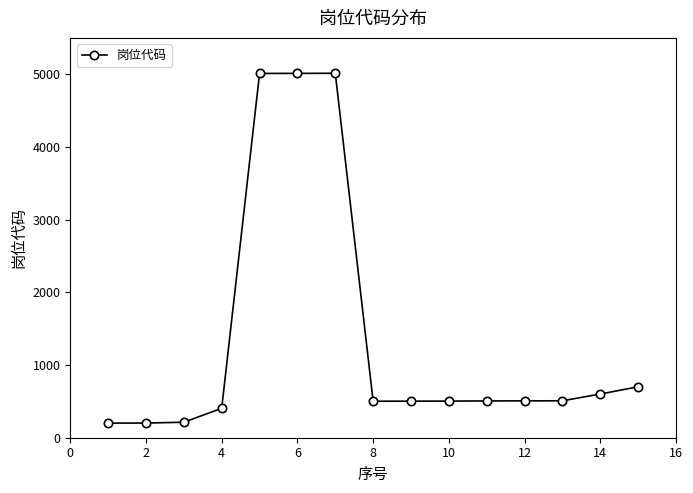

What is the smallest value displayed?

201